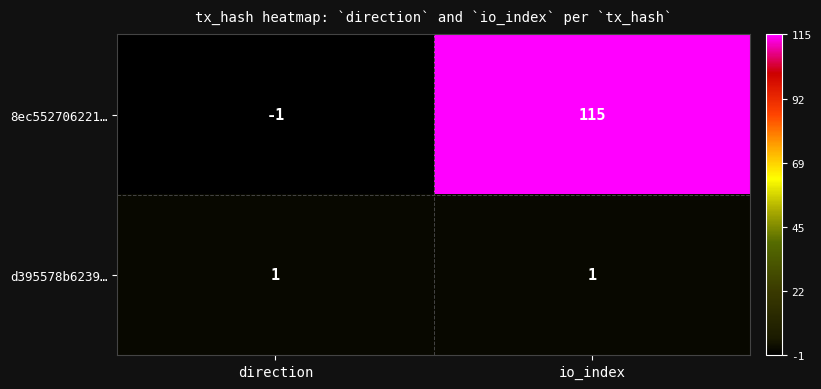

Rank the series by their average value, from highest to lowest.

8ec552706221…, d395578b6239…